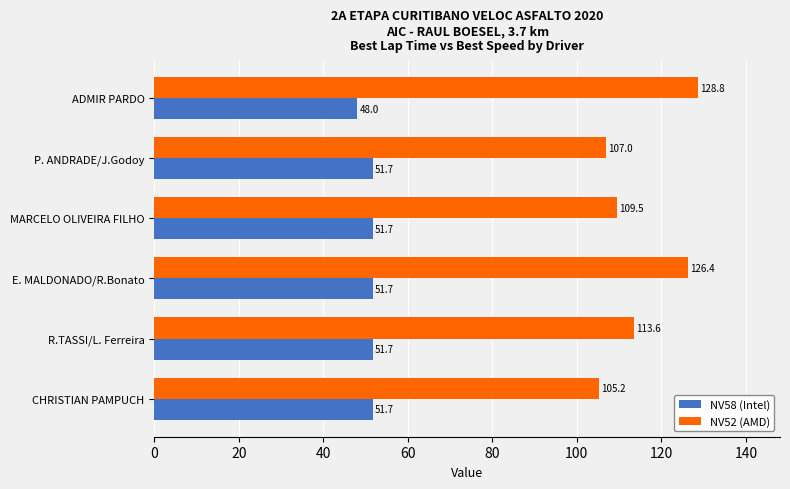

Read the NV58 (Intel) value at ADMIR PARDO.

48.0